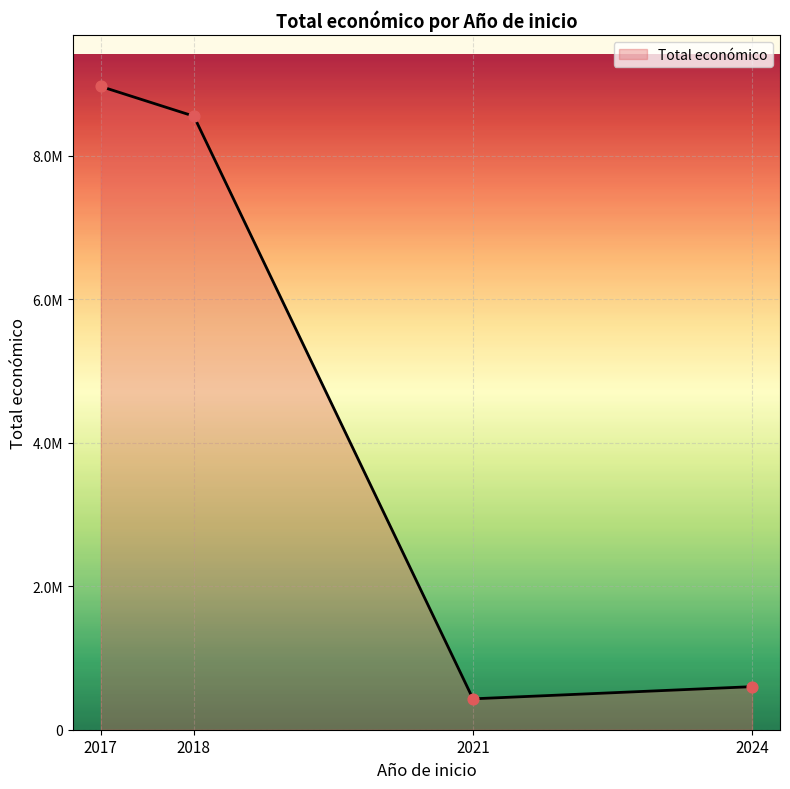

Does the chart have visible grid lines?

Yes